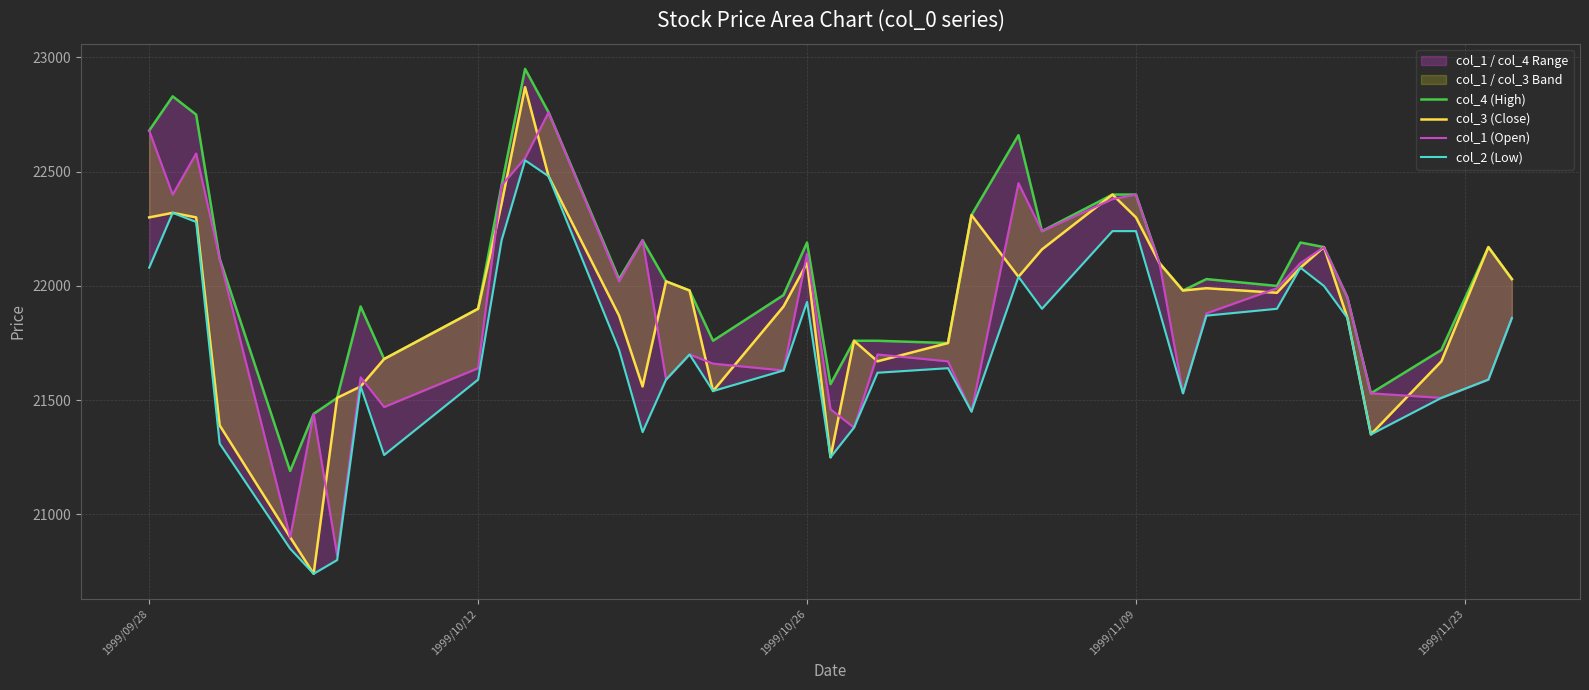

What is the average value of the col_1 (Open) series?

21892